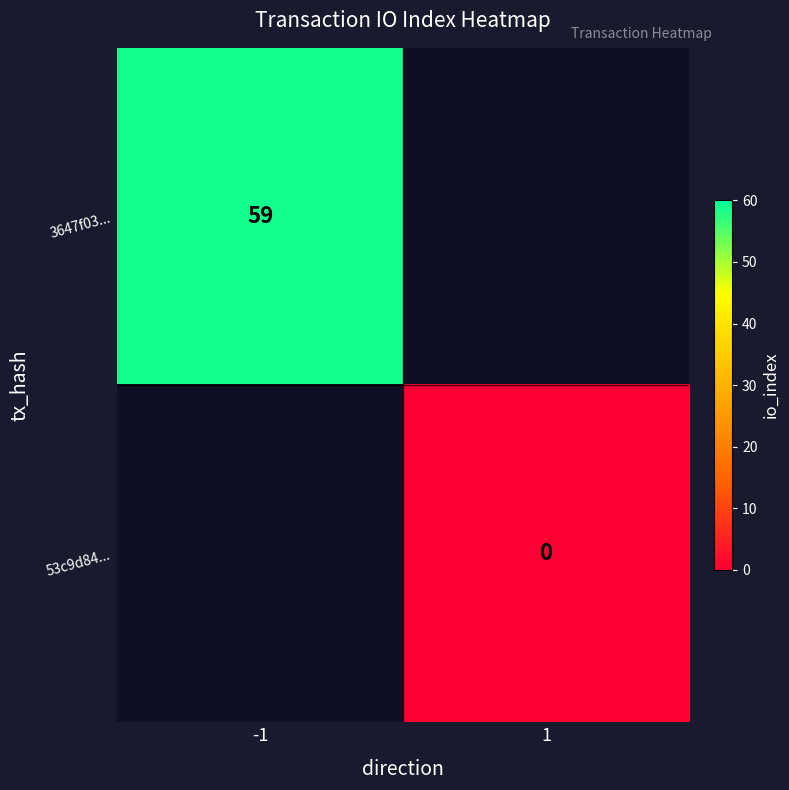

The 3647f03... series shows 59 at -1. True or false?

True